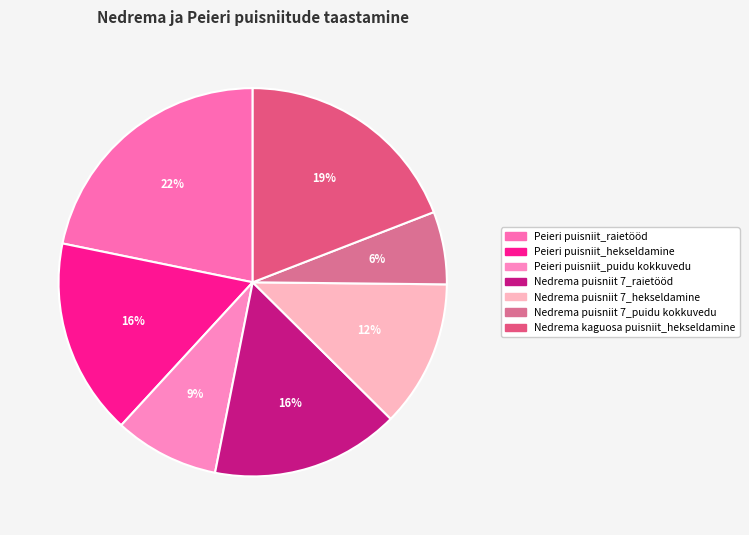

Does Peieri puisniit_raietööd represent more than half of the total?

No